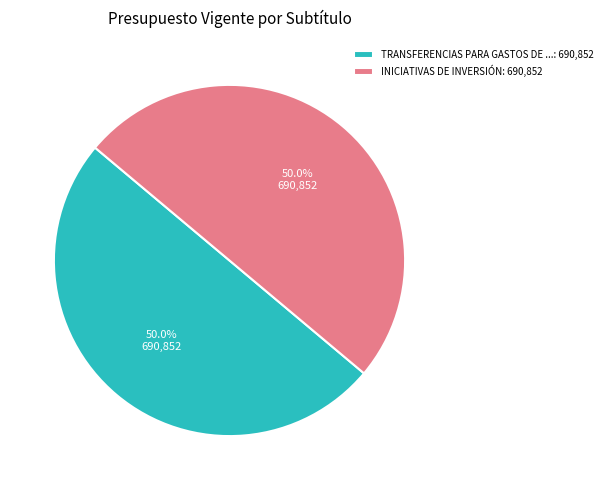

What is the ratio of the value at INICIATIVAS DE INVERSIÓN: 690,852 to the value at TRANSFERENCIAS PARA GASTOS DE ...: 690,852?

1.0